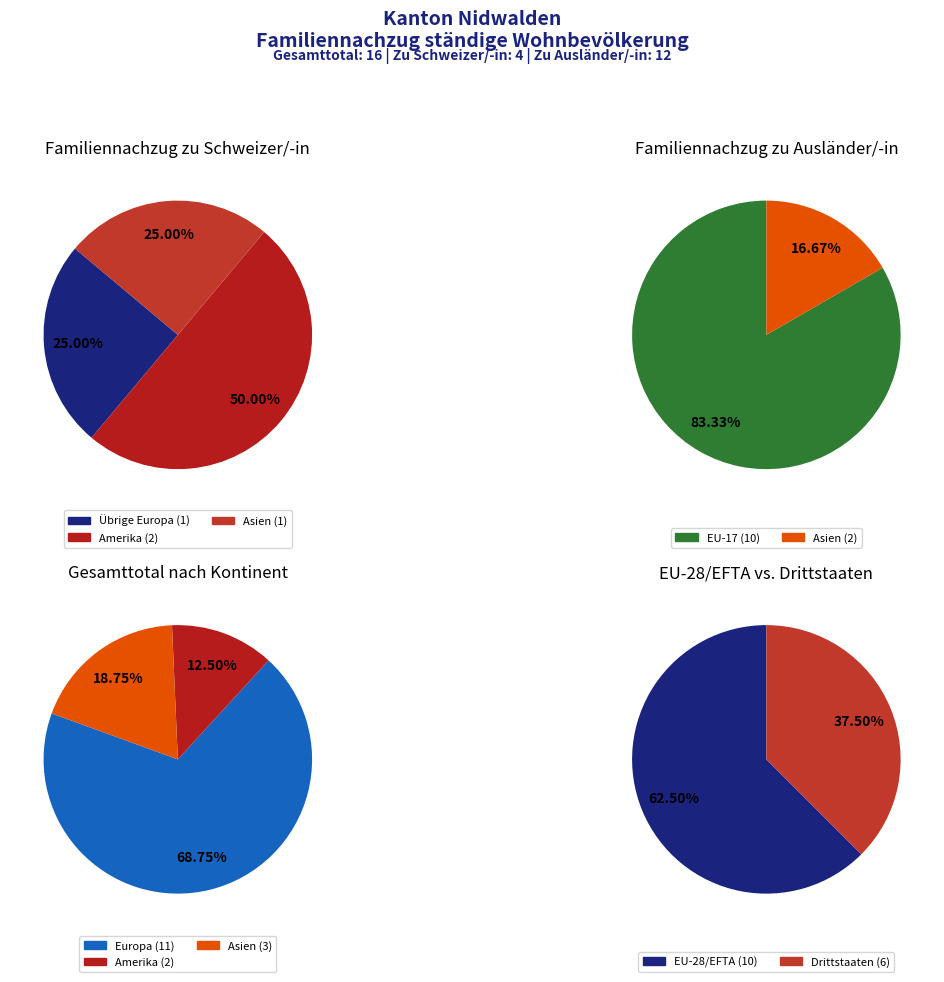

Combined, what portion of the pie is Übrige Europa and Asien?

50.0%